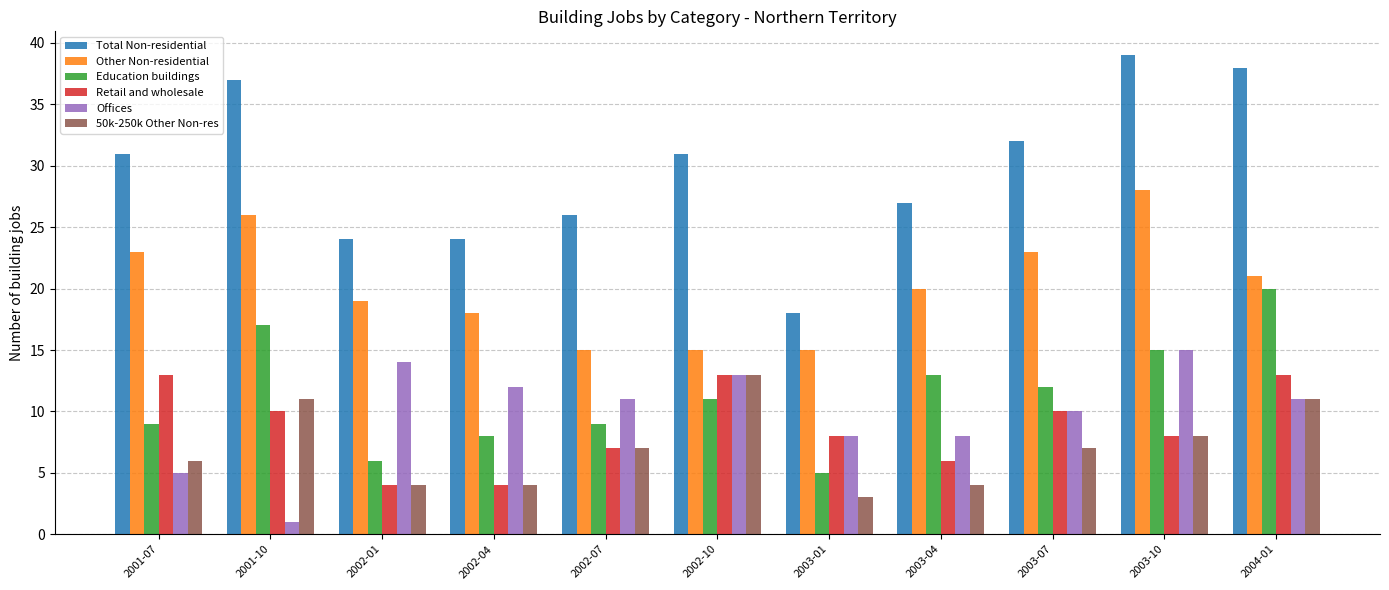

Is it true that Education buildings equals 15 at 2001-07?

False